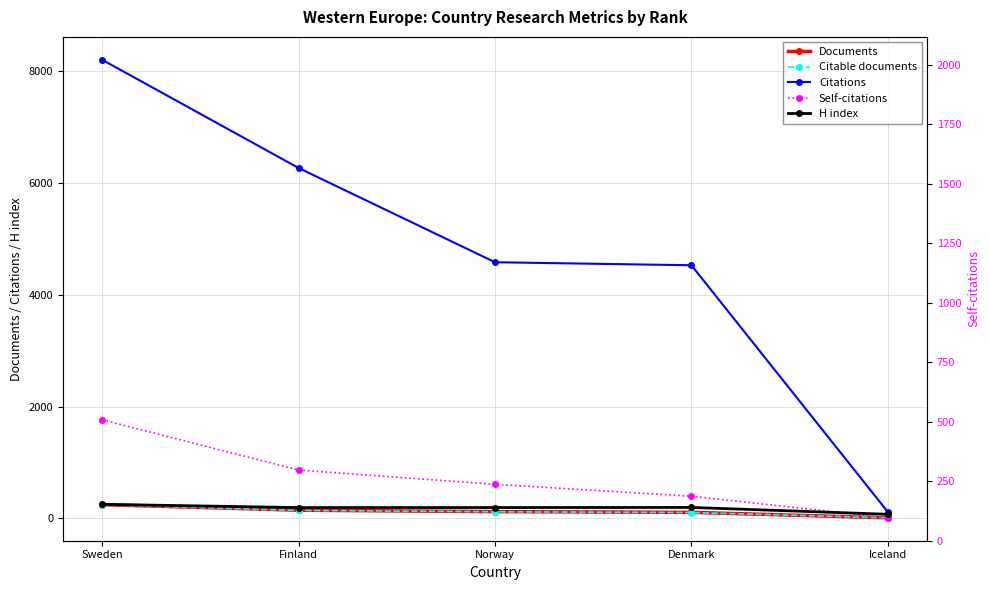

What is the sum of all Citable documents values?

619